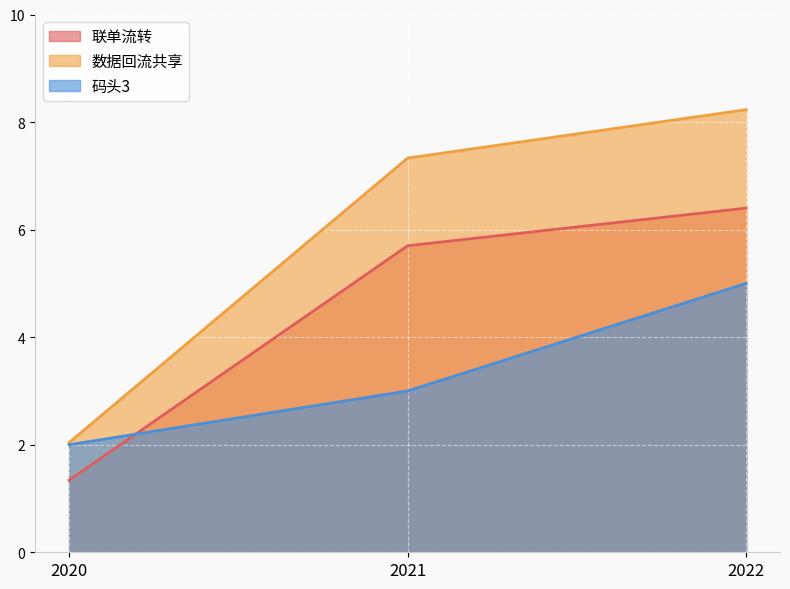

Where is 码头3 nearest to the value 3?

2021